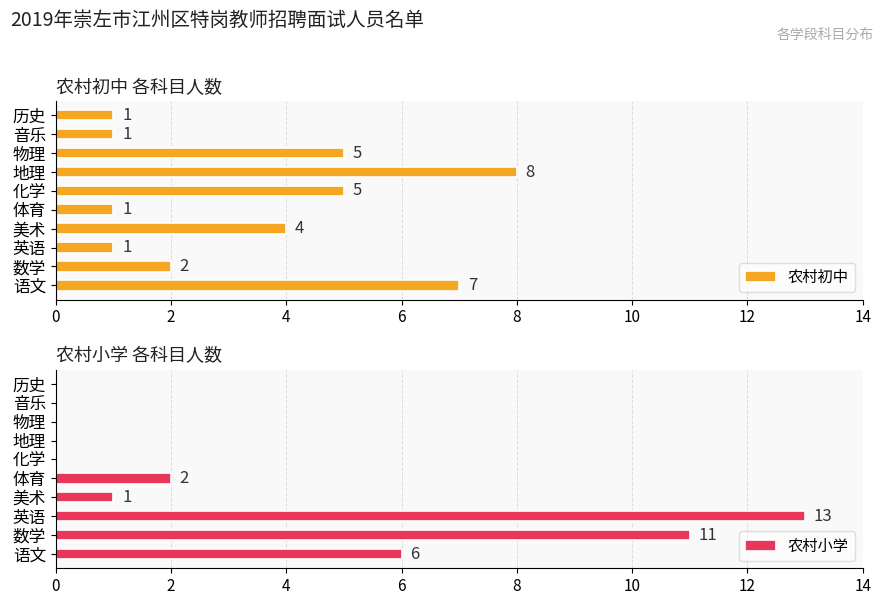

How many values in the 农村初中 series are below 4?

5